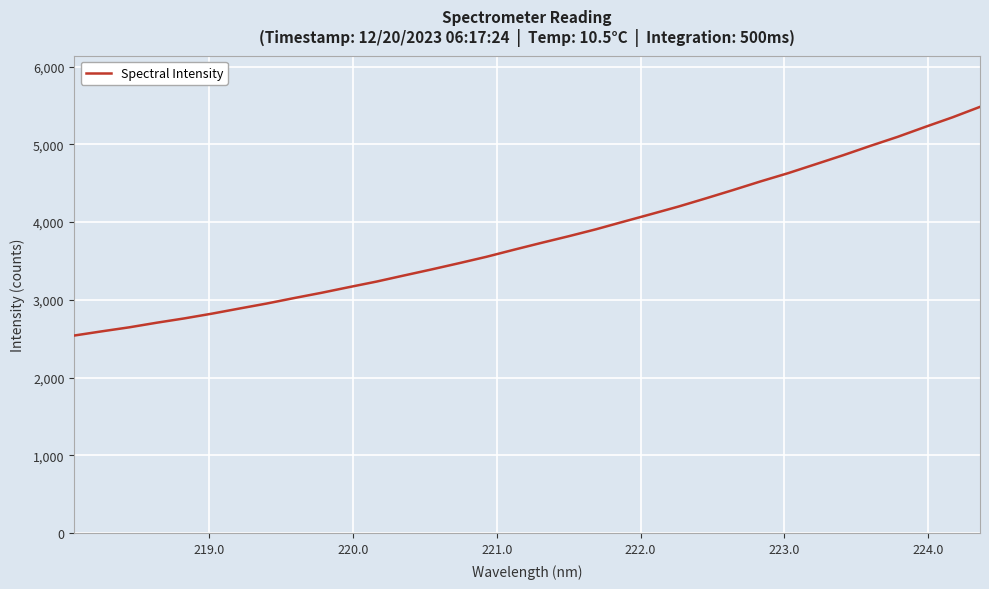

What is the maximum value shown in the chart?

5481.6